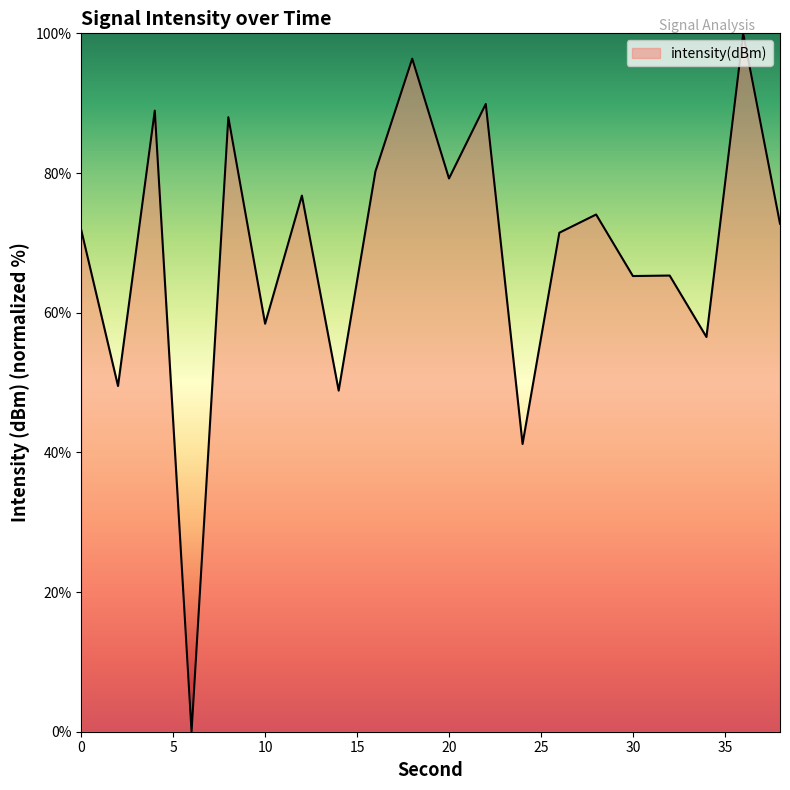

What is the greatest value displayed?

100.0